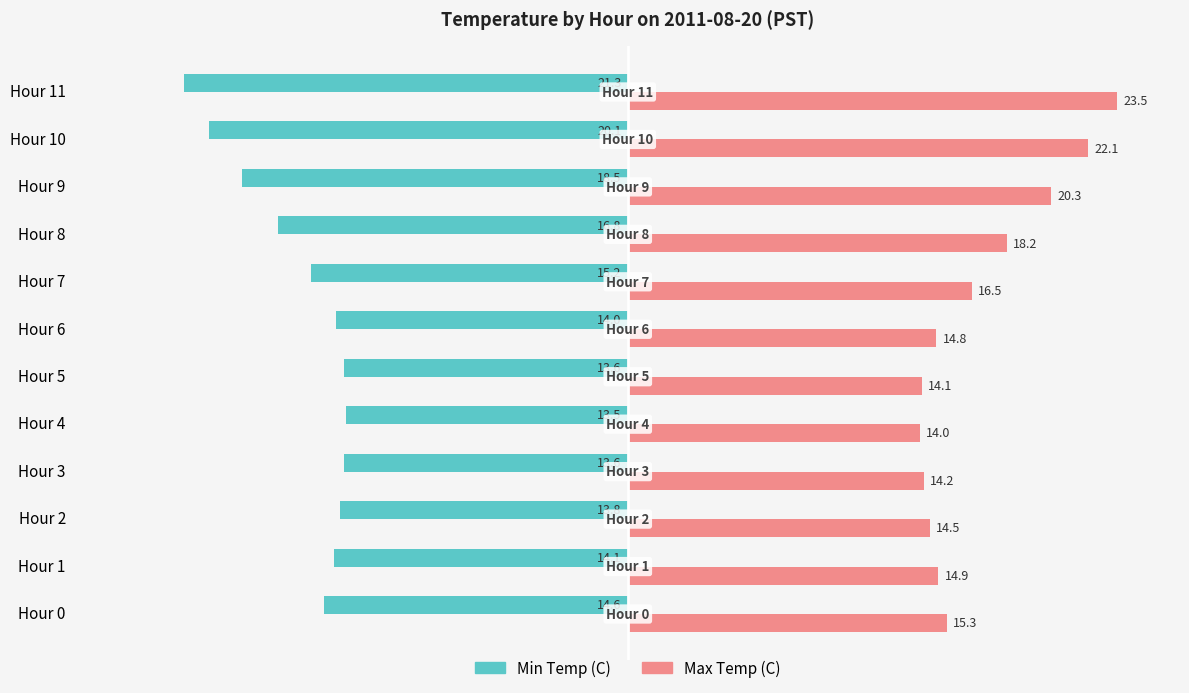

Rank the categories by Max Temp (C) value from lowest to highest.

Hour 4, Hour 5, Hour 3, Hour 2, Hour 6, Hour 1, Hour 0, Hour 7, Hour 8, Hour 9, Hour 10, Hour 11